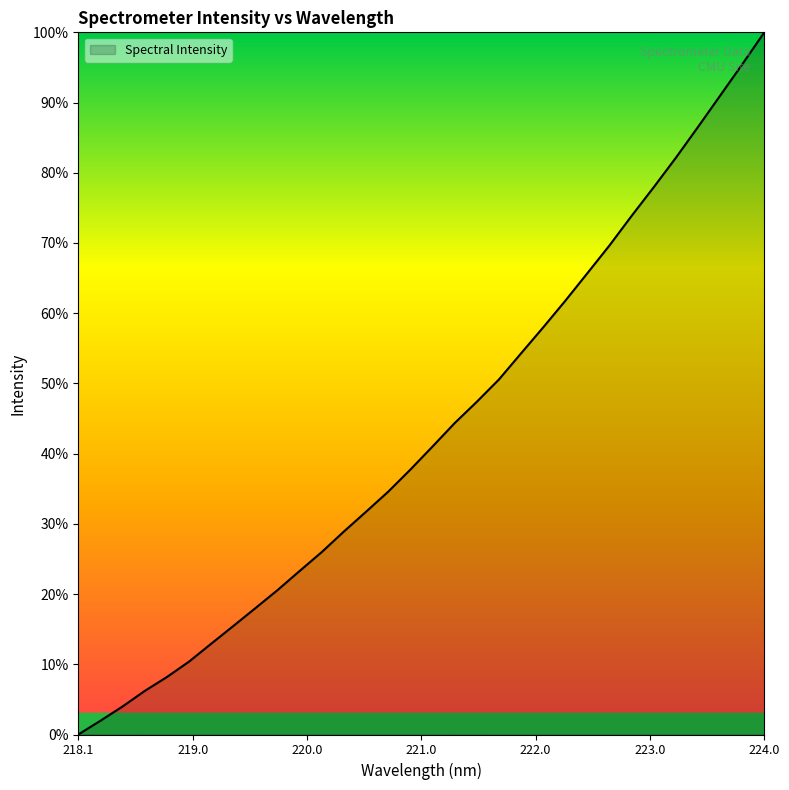

What is the difference between the second highest and second lowest values?

93.5